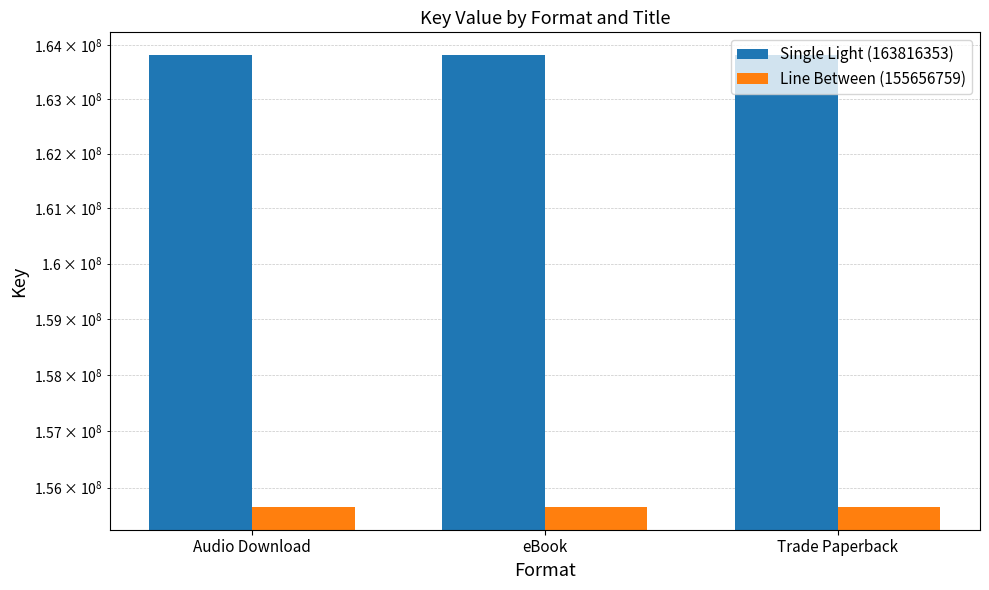

What is the maximum value shown in the chart?

163816353